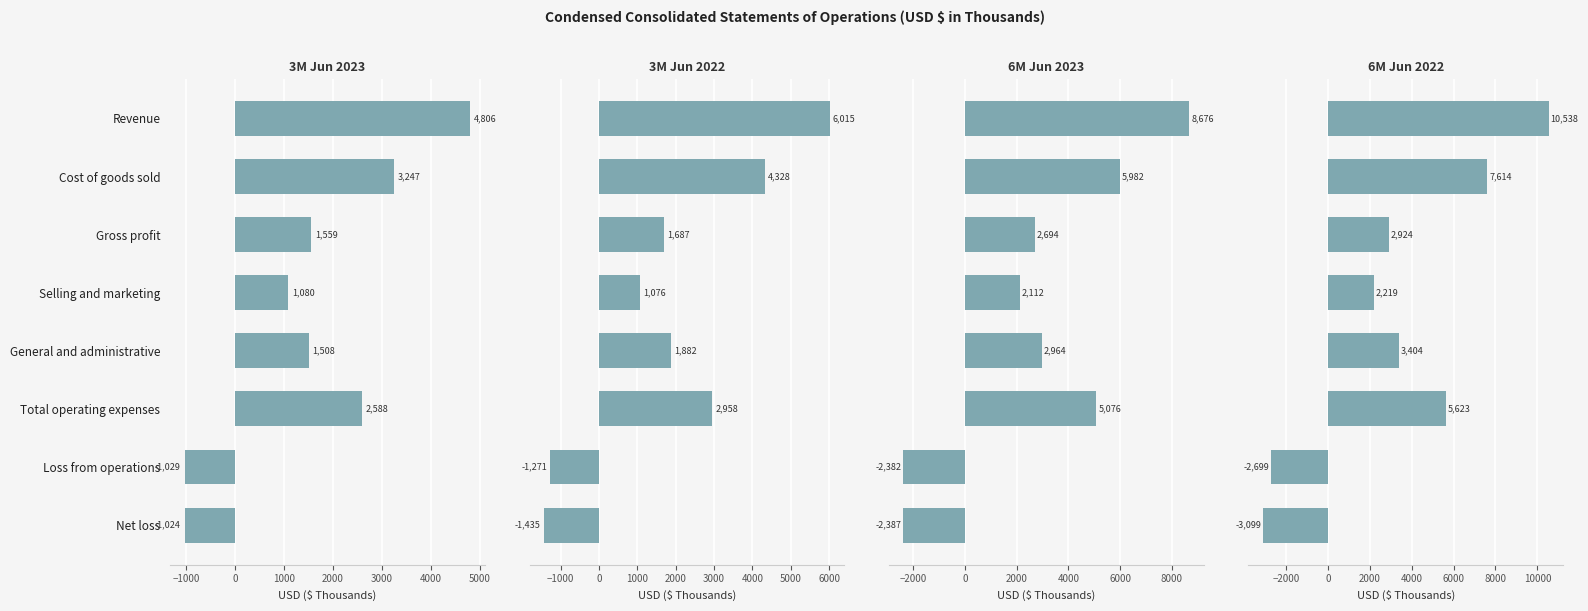

What is the difference between the second highest and minimum values in the 3M Jun 2023 series?

4276